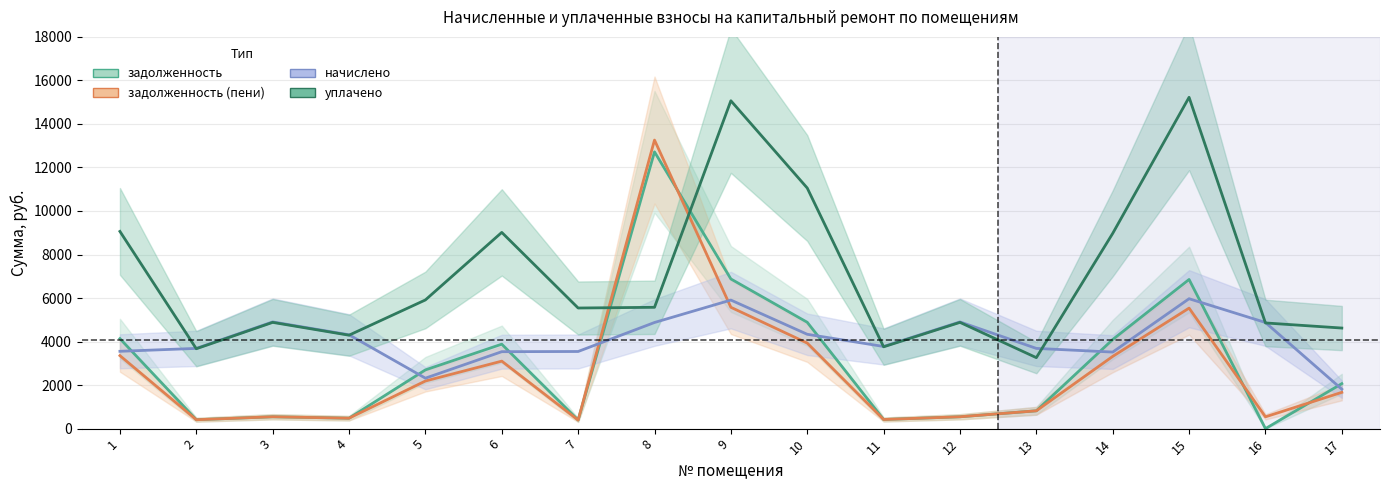

At how many categories does at least one series exceed 713?

17